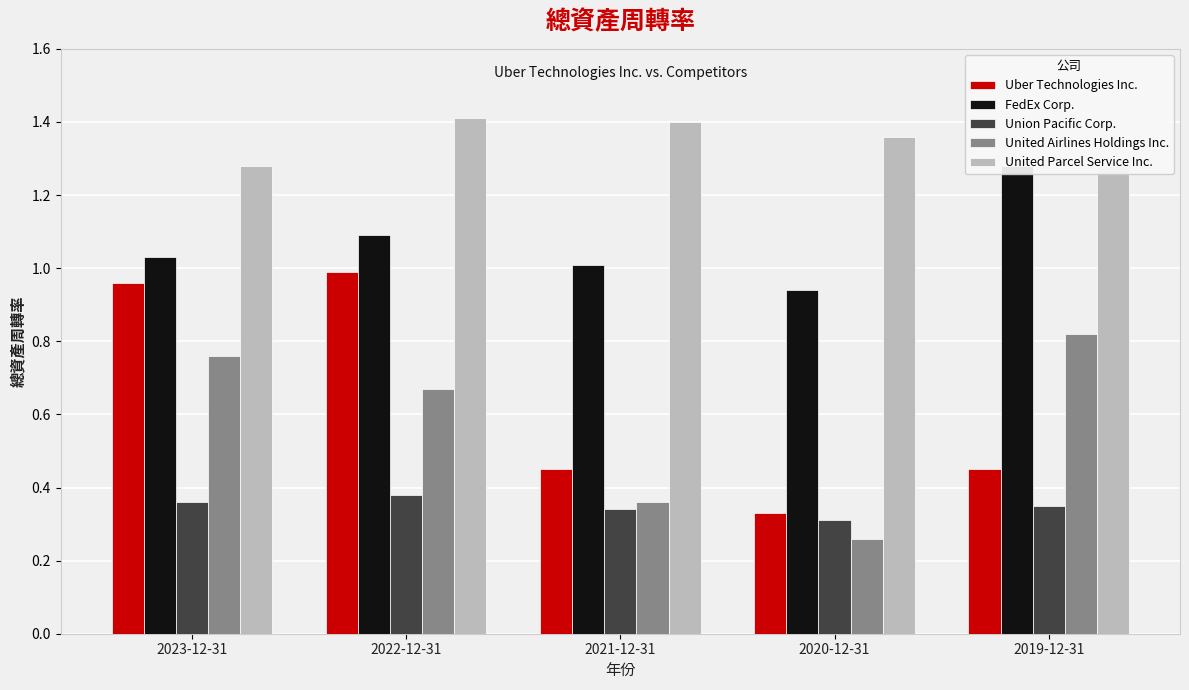

True or false: Union Pacific Corp. has a value of 0.3 at 2021-12-31.

True